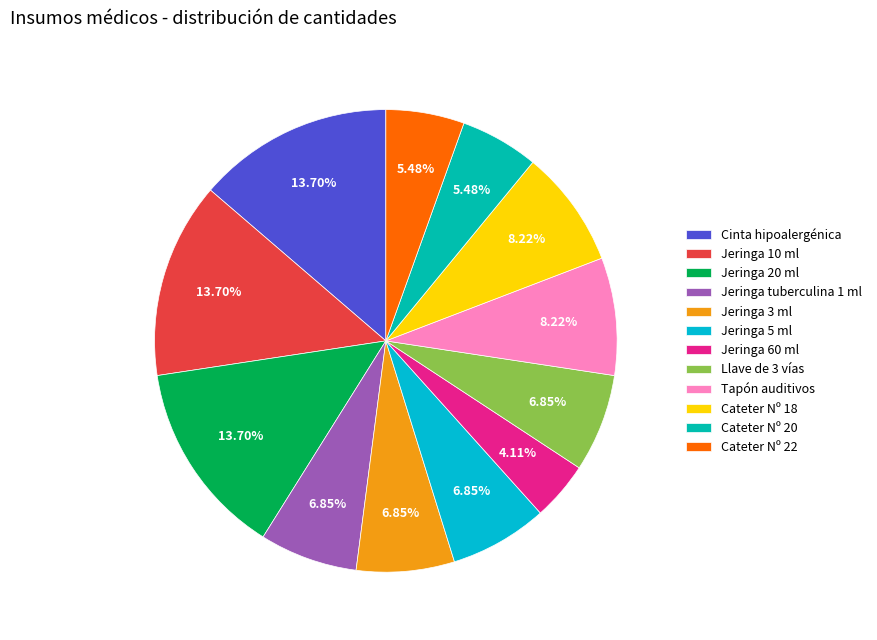

To the nearest percent, what percentage of the pie is Cateter Nº 22?

5%